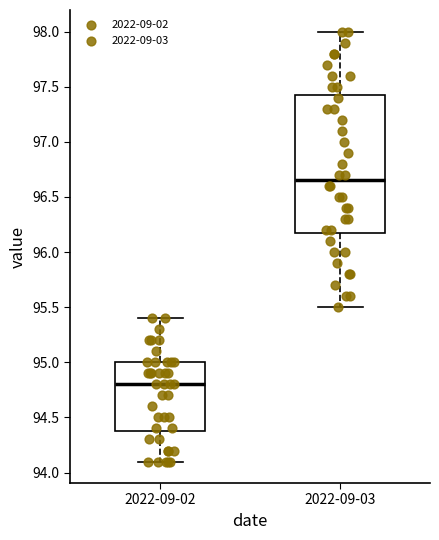

Reading left to right, transcribe this box plot: for each box, give where its median line is, the range the box spans, and where its two whiskers end, as read against the y-axis. The values are not printed on the chart, so give them approximately, as read against the axis.

2022-09-02: median 94.80, box 94.40 to 95.00, whiskers 94.10 to 95.40
2022-09-03: median 96.65, box 96.20 to 97.45, whiskers 95.50 to 98.00